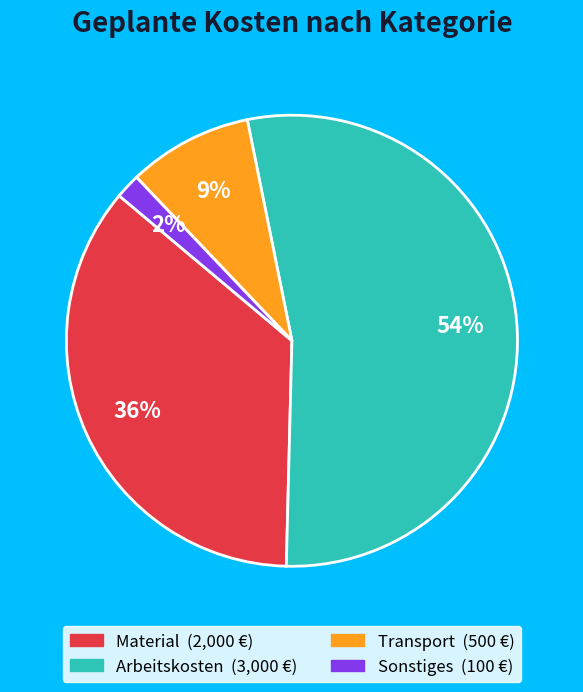

True or false: Transport accounts for 1% of the total.

False